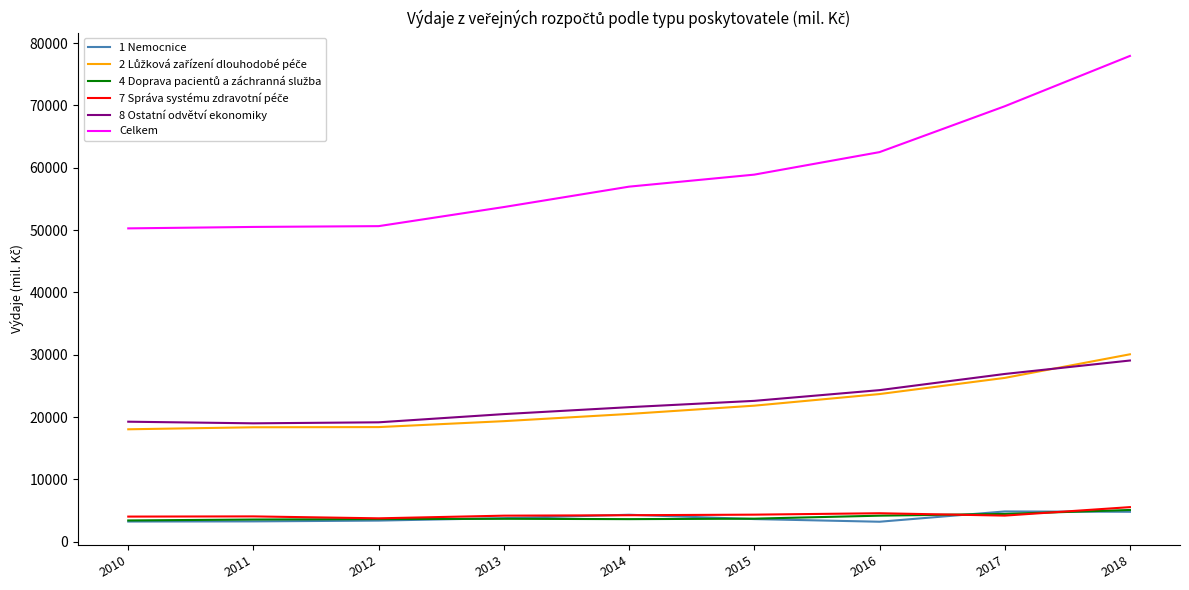

Does the chart display data point markers on the line(s)?

No